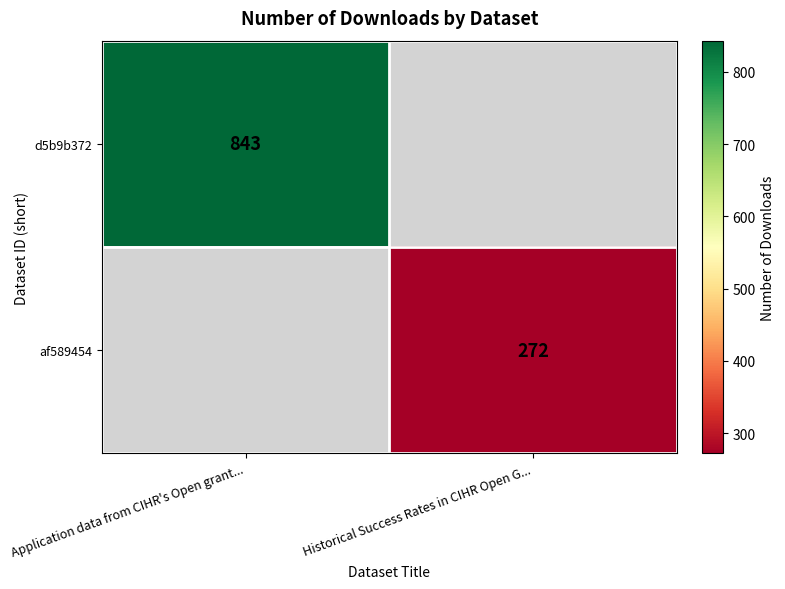

The value of af589454 at Historical Success Rates in CIHR Open G... is 272. True or false?

True